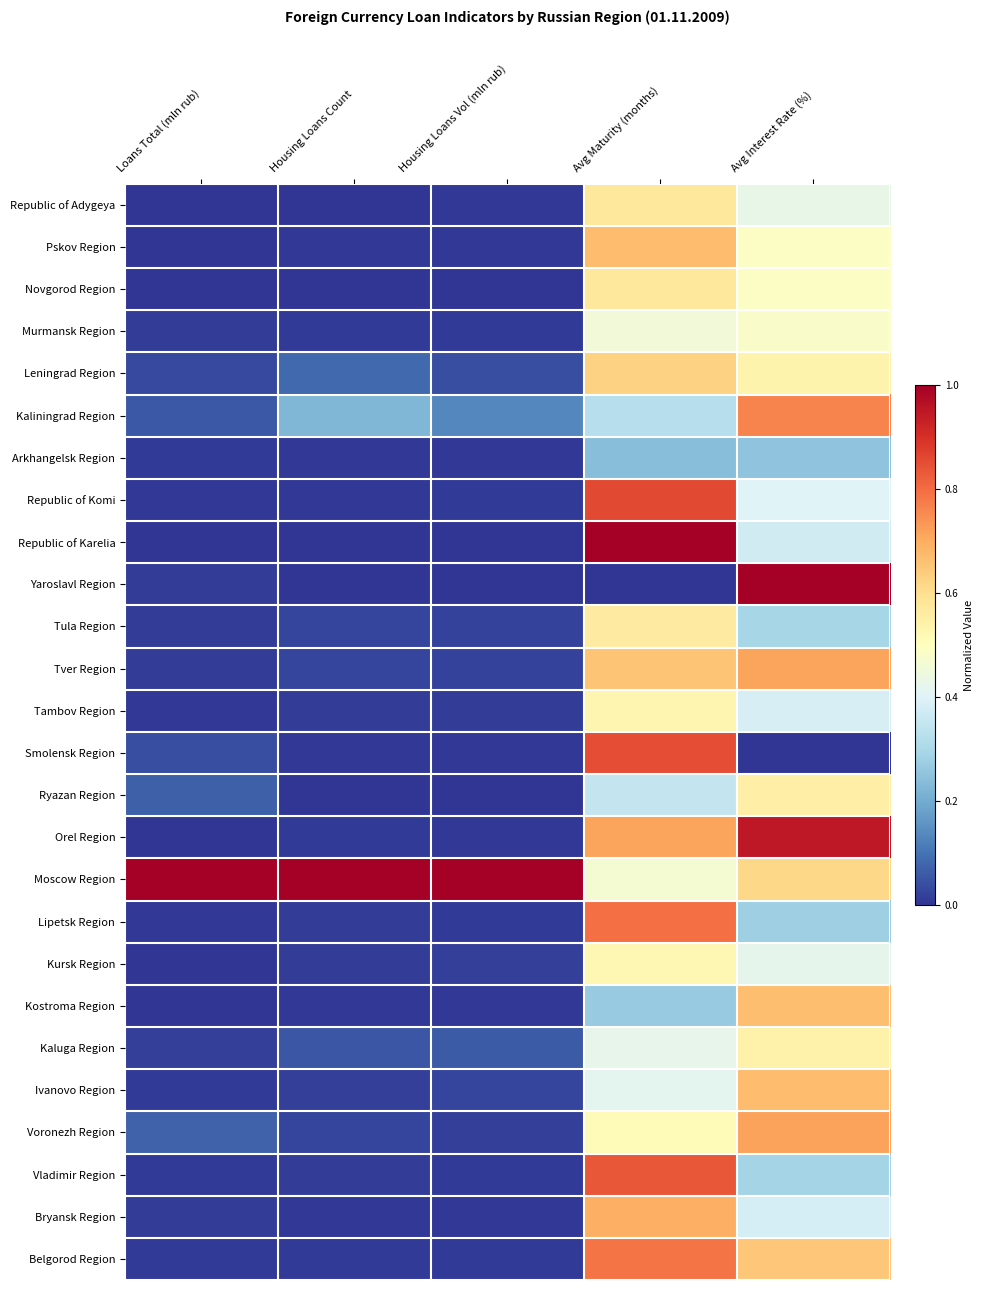

Which has a higher value, Housing Loans Vol (mln rub) or Avg Maturity (months)?

Avg Maturity (months)